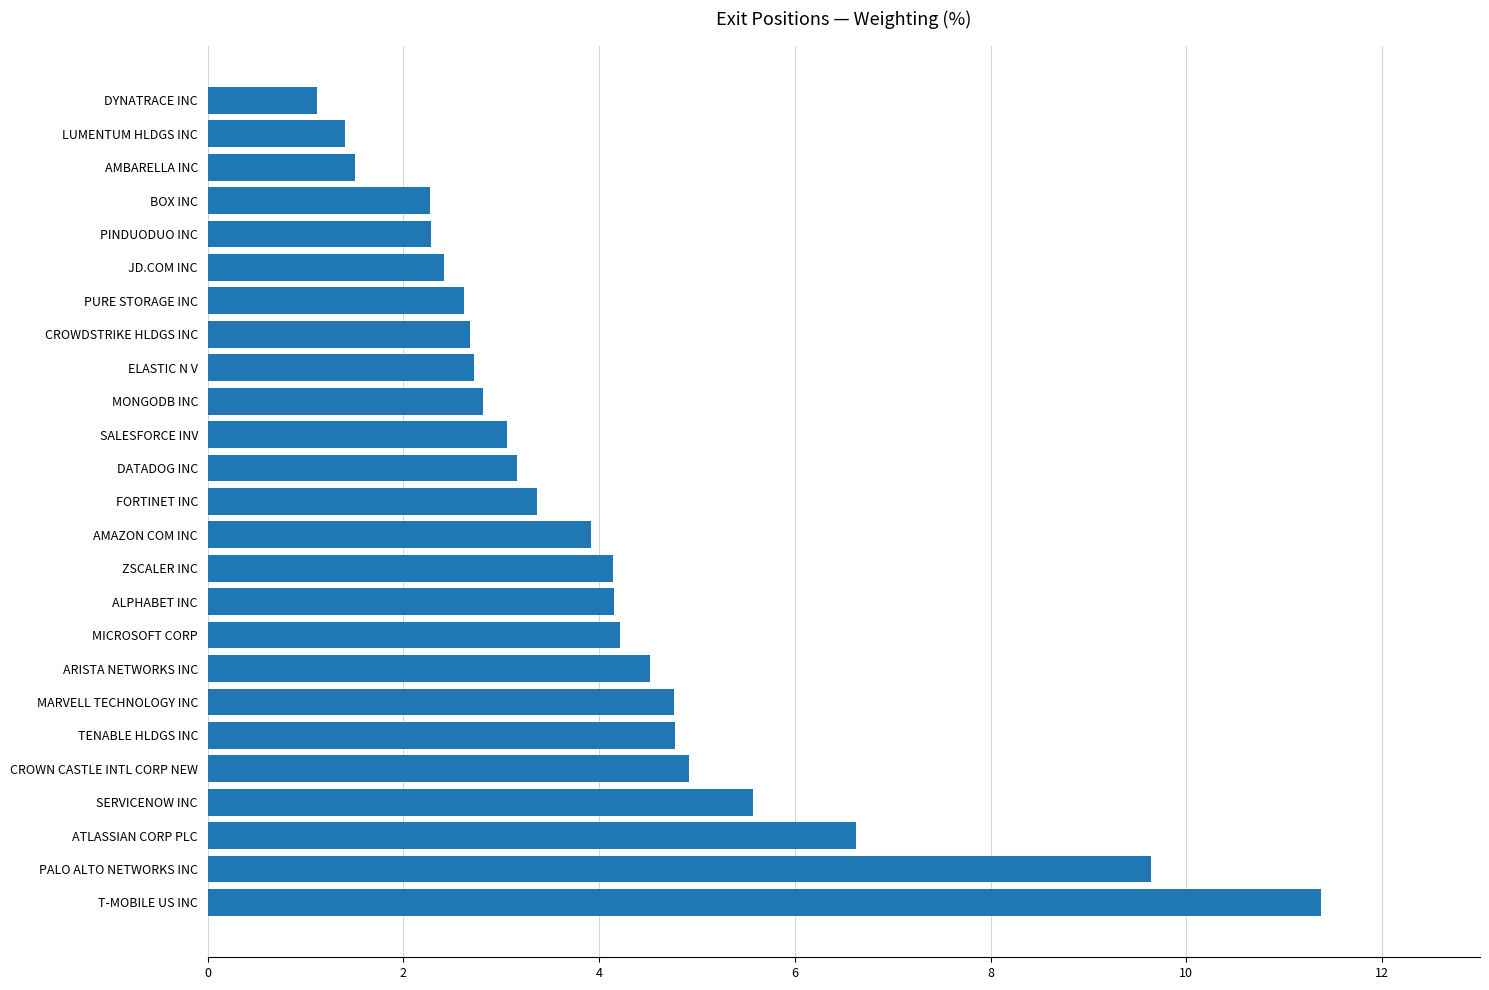

How many series are shown in this chart?

1